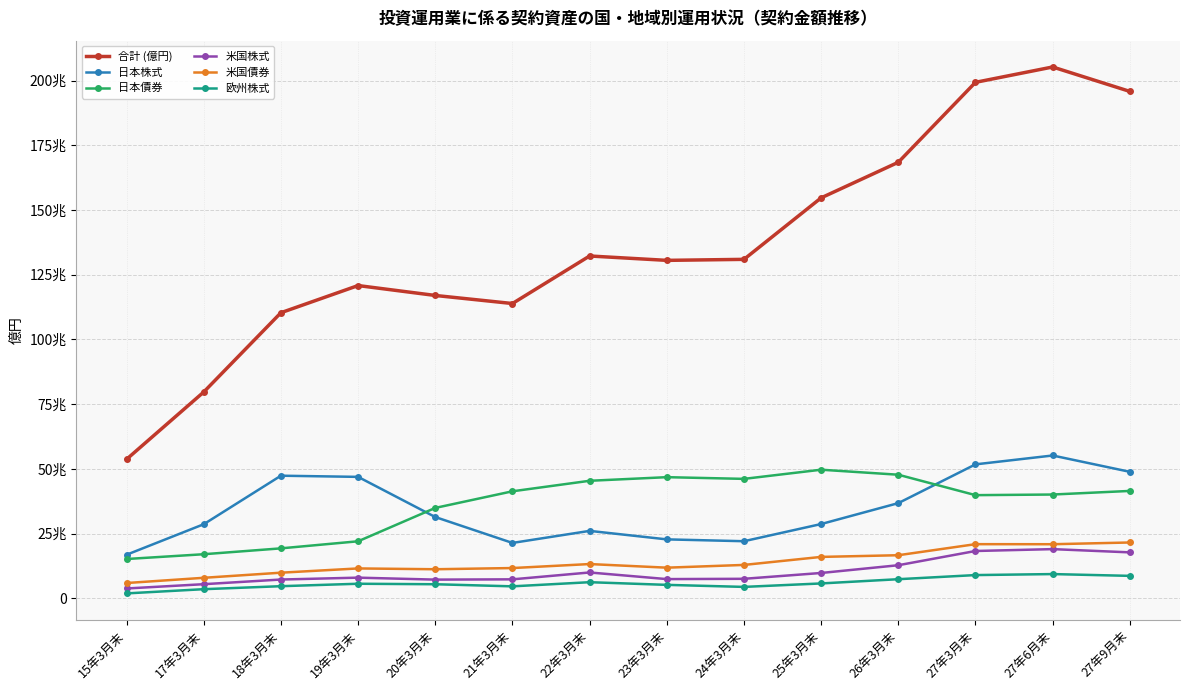

What are all the series names shown in the legend?

合計 (億円), 日本株式, 日本債券, 米国株式, 米国債券, 欧州株式